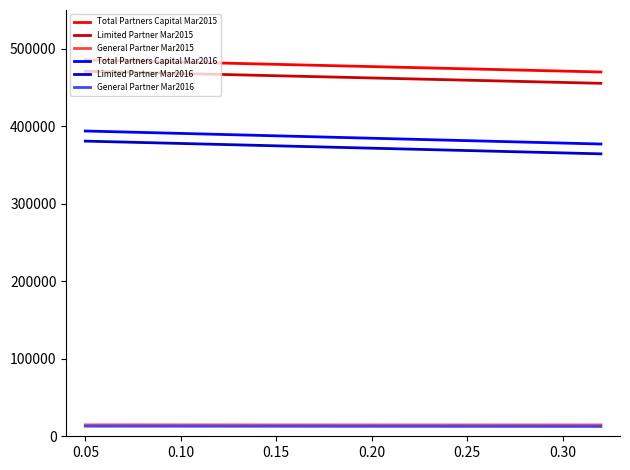

At 0.00, list the series in order from largest to smallest.

Total Partners Capital Mar2015, Limited Partner Mar2015, Total Partners Capital Mar2016, Limited Partner Mar2016, General Partner Mar2015, General Partner Mar2016